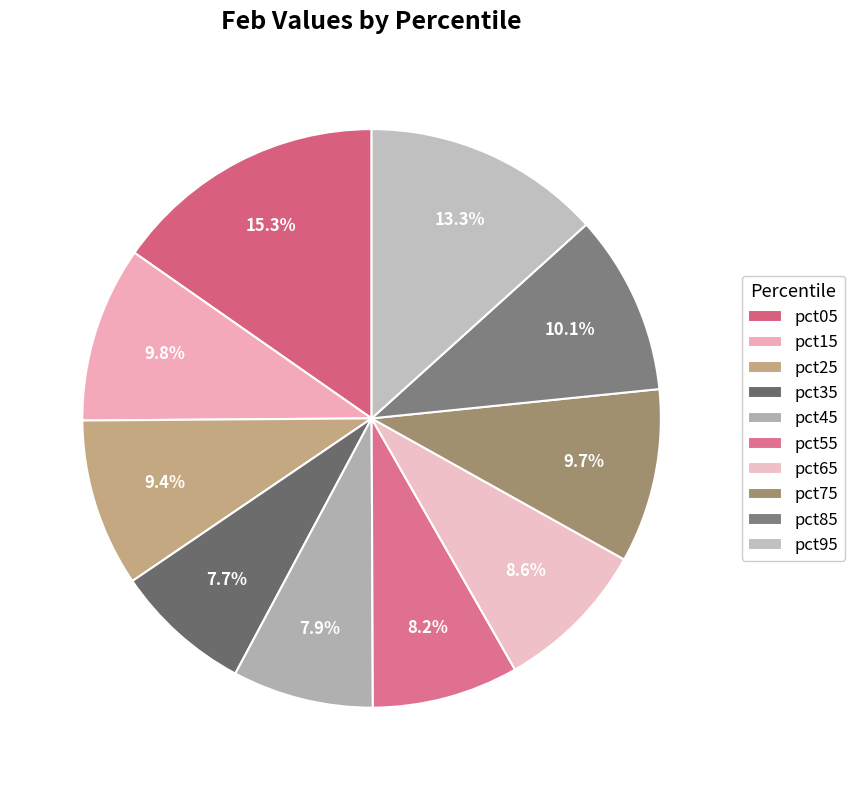

Count the number of slices in the pie.

10